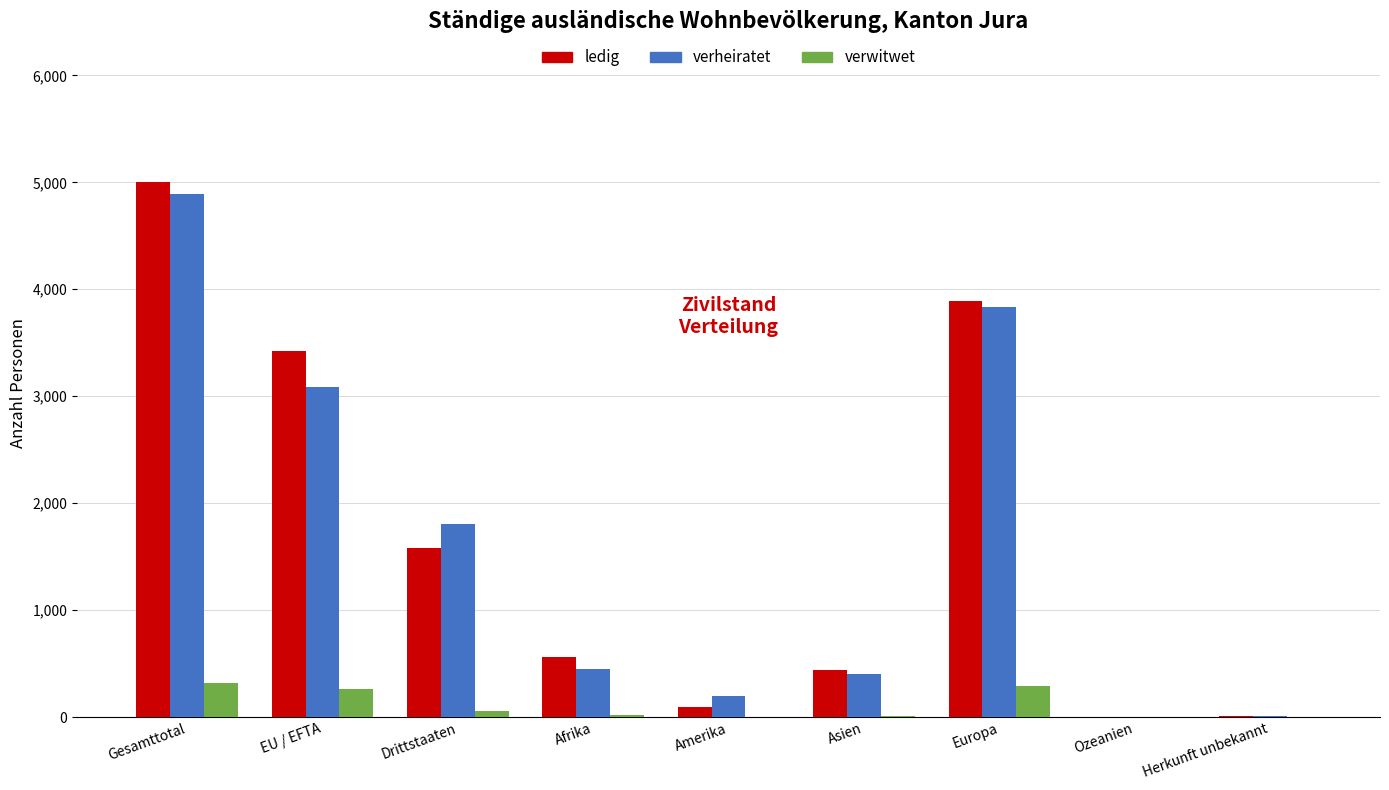

The verwitwet series shows 322 at Gesamttotal. True or false?

True